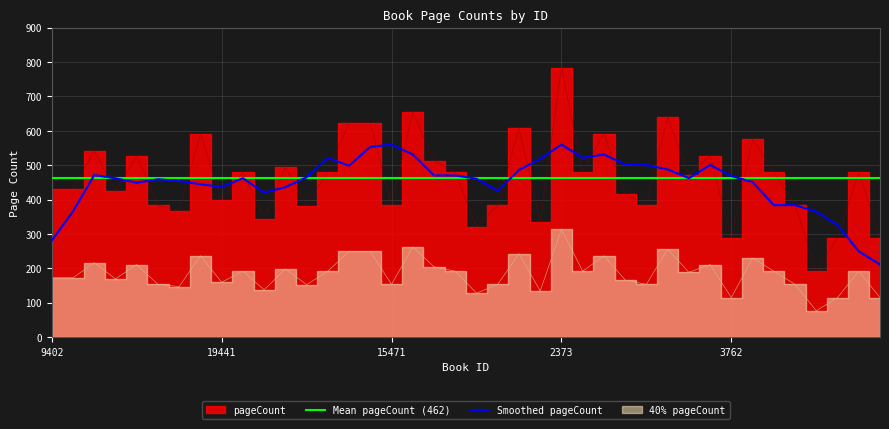

True or false: Smoothed pageCount has a value of 830.5 at 3762.

False